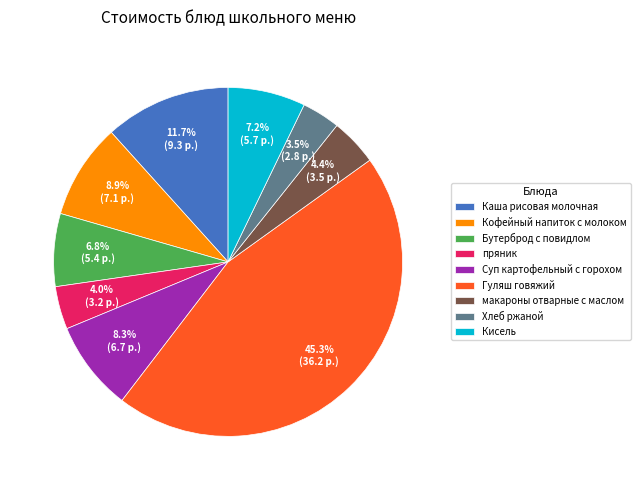

What is the largest slice in the pie chart?

Гуляш говяжий